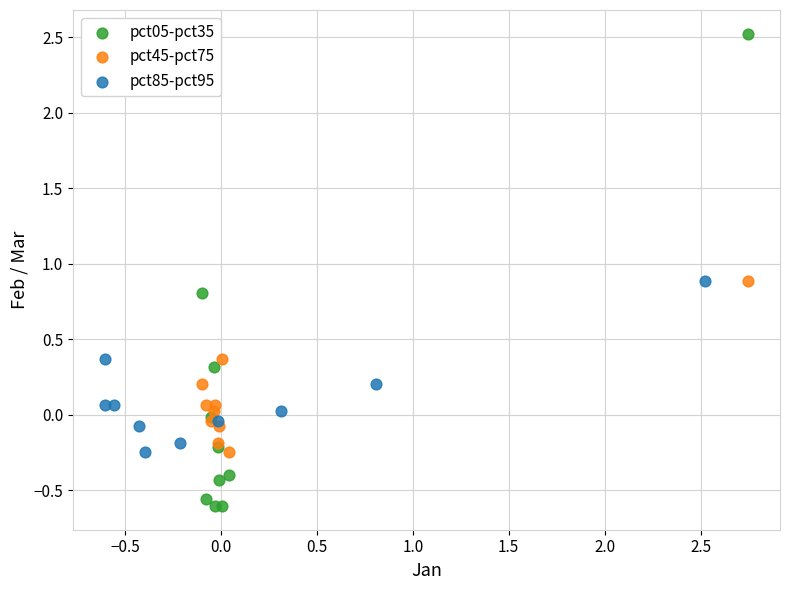

Which series contains the lowest Y value?

pct05-pct35